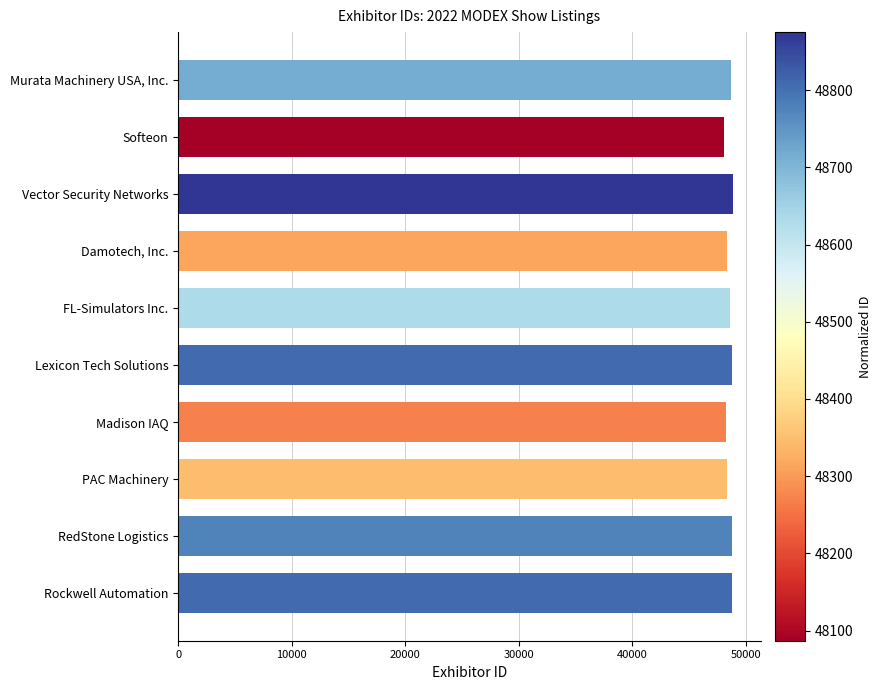

What is the label of the 5th bar from the bottom?

Lexicon Tech Solutions